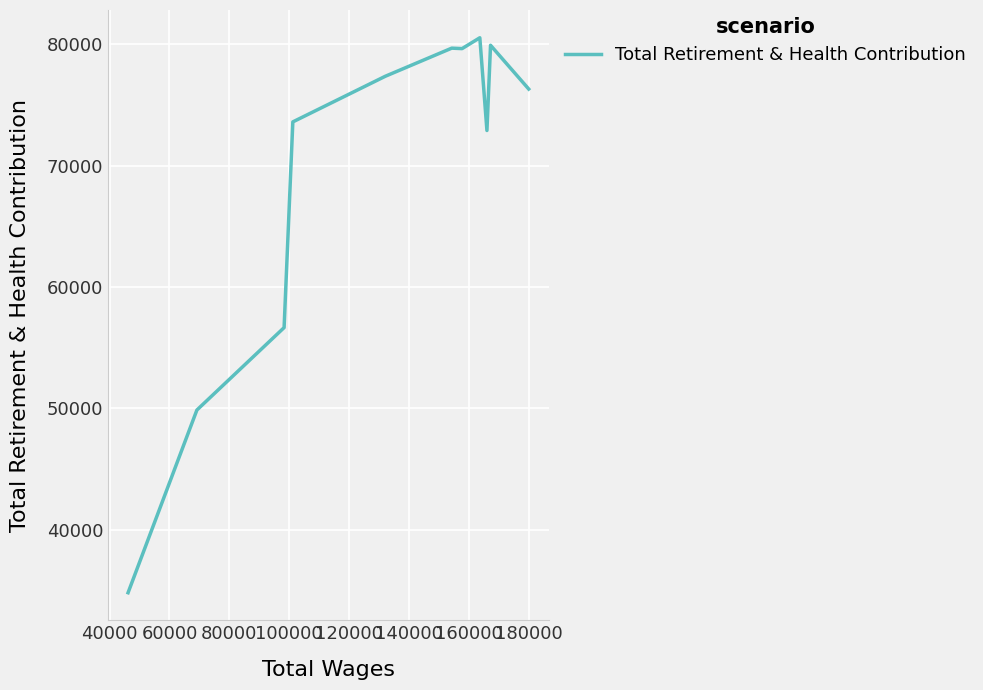

What is the minimum value shown in the chart?

34825